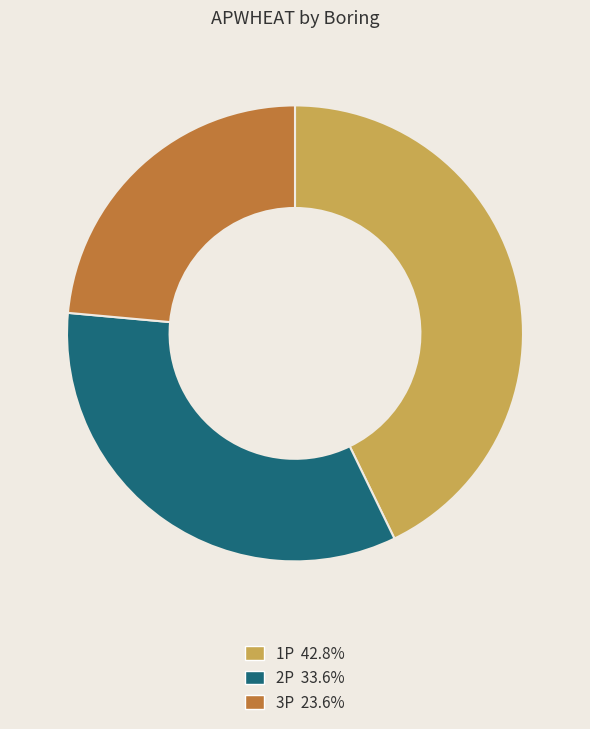

Which category has the biggest portion of the pie?

1P